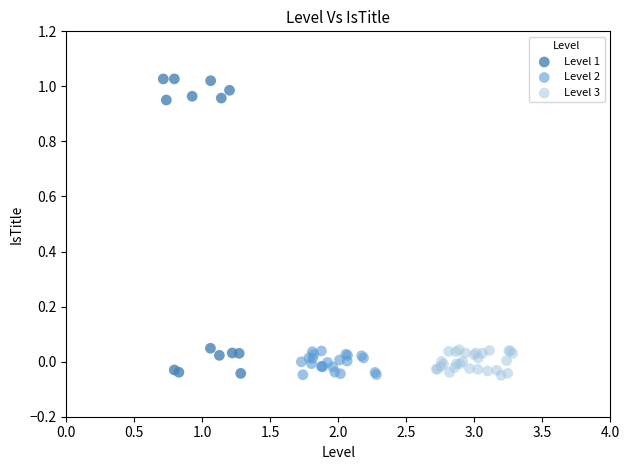

Which series has the largest Y range (max minus min)?

Level 1